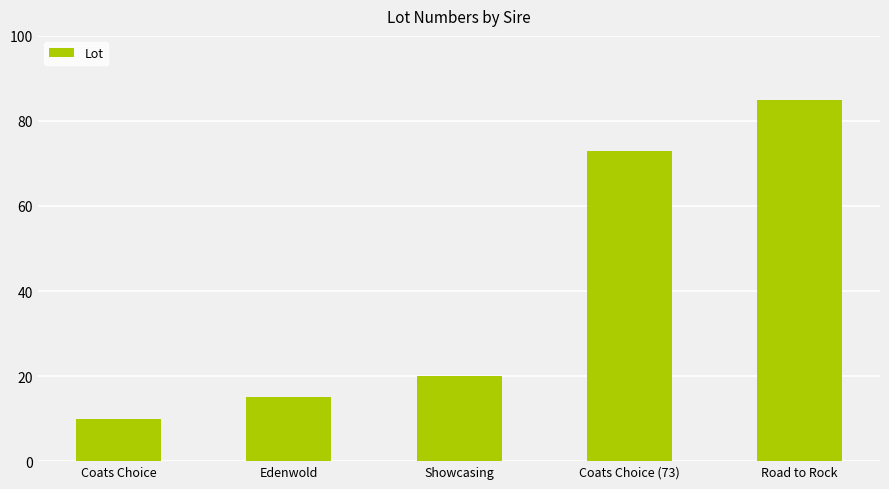

What is the difference between the values at Showcasing and Edenwold?

5